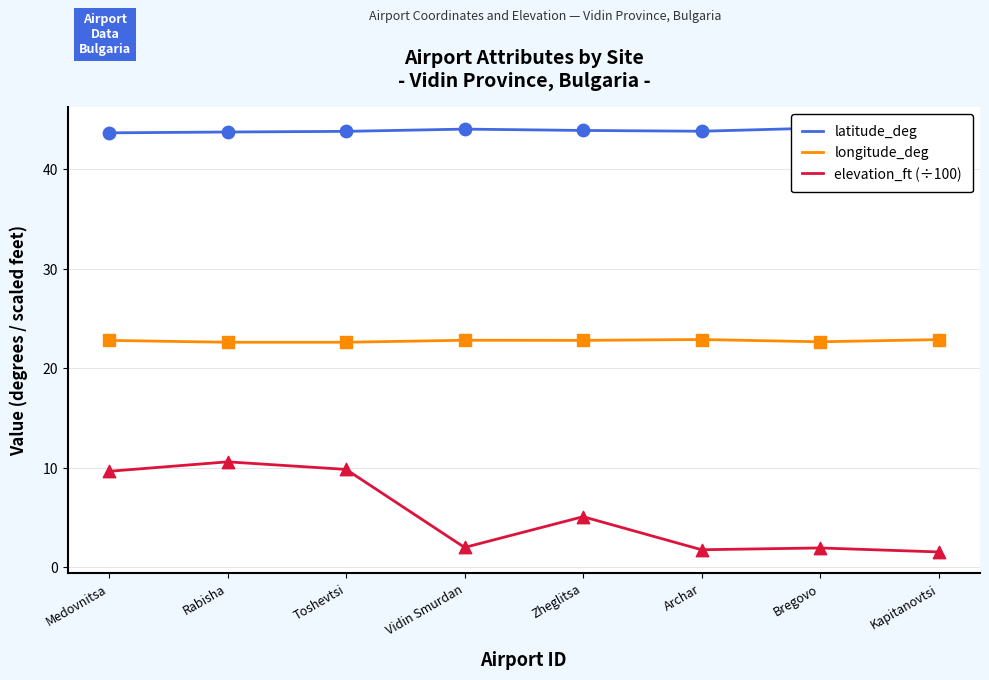

What is the total value across all series at Archar?

68.5